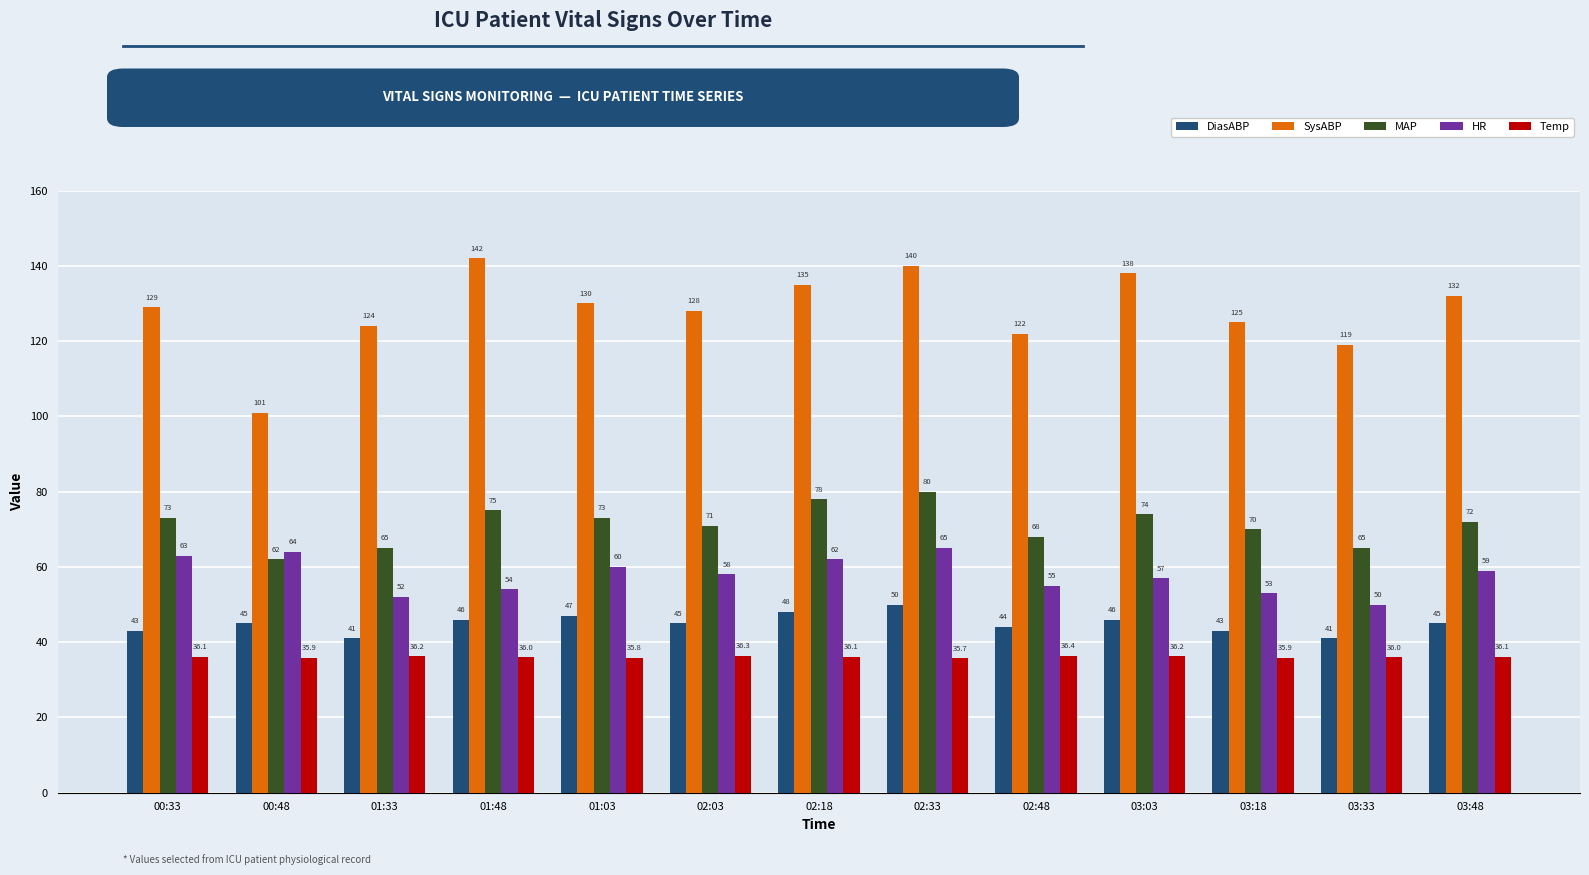

Reading right to left, transcribe all the data shown in this chart.

DiasABP: 45.0	41.0	43.0	46.0	44.0	50.0	48.0	45.0	47.0	46.0	41.0	45.0	43.0
SysABP: 132.0	119.0	125.0	138.0	122.0	140.0	135.0	128.0	130.0	142.0	124.0	101.0	129.0
MAP: 72.0	65.0	70.0	74.0	68.0	80.0	78.0	71.0	73.0	75.0	65.0	62.0	73.0
HR: 59.0	50.0	53.0	57.0	55.0	65.0	62.0	58.0	60.0	54.0	52.0	64.0	63.0
Temp: 36.1	36.0	35.9	36.2	36.4	35.7	36.1	36.3	35.8	36.0	36.2	35.9	36.1